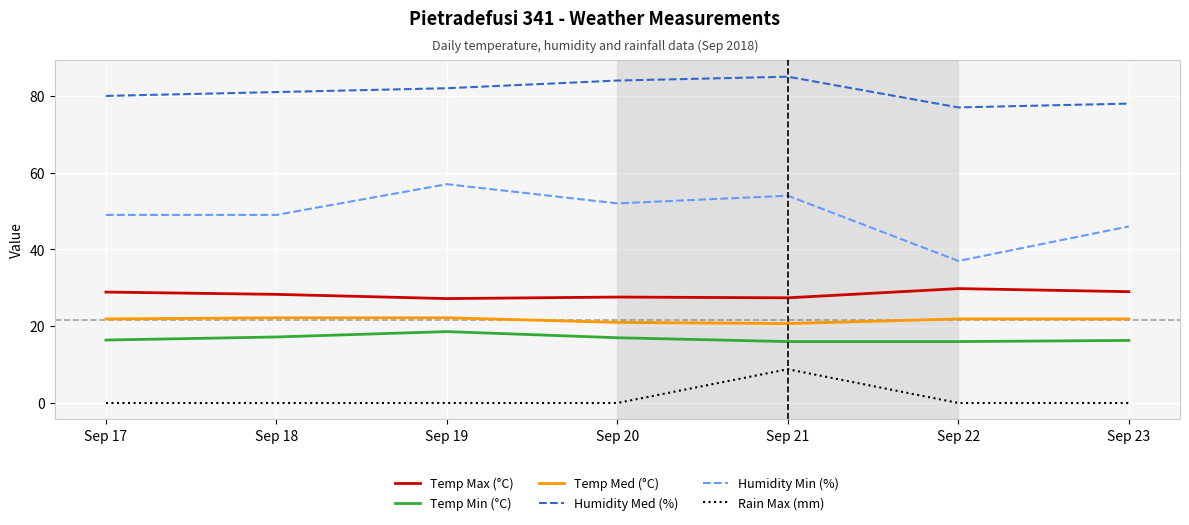

True or false: Rain Max (mm) and Humidity Med (%) cross at least once.

False